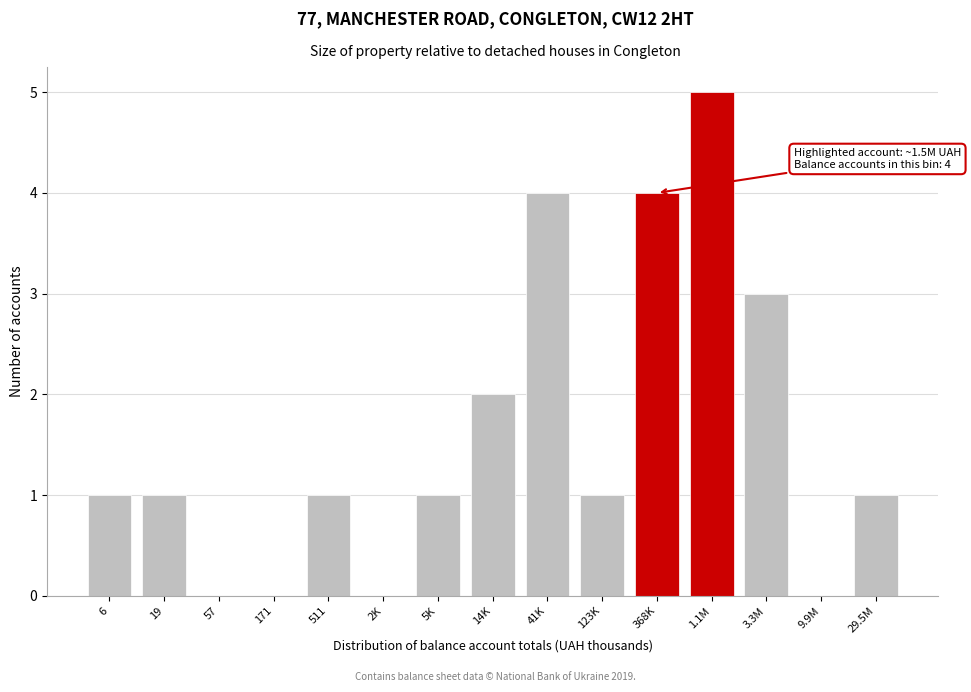

Reading left to right, transcribe all the data shown in this chart.

6=1	19=1	57=0	171=0	511=1	2K=0	5K=1	14K=2	41K=4	123K=1	368K=4	1.1M=5	3.3M=3	9.9M=0	29.5M=1